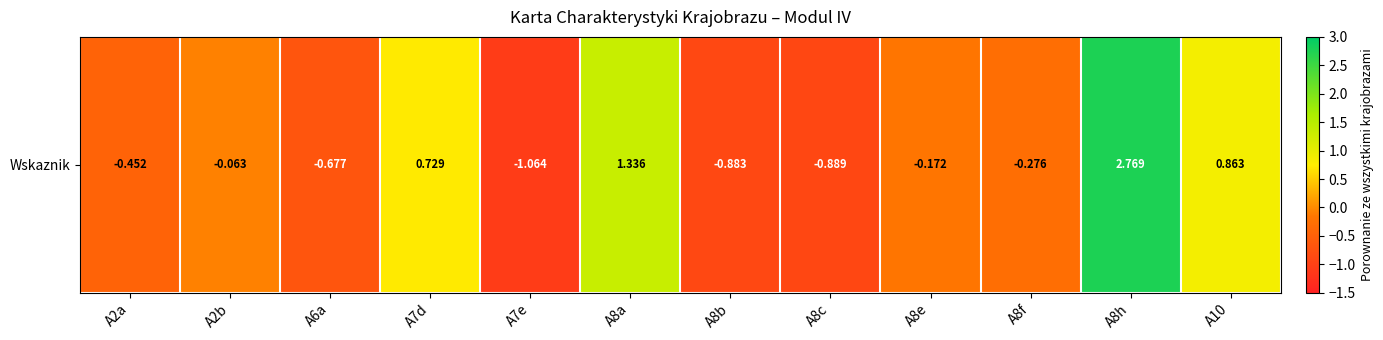

Which label corresponds to the largest value in the chart?

A8h